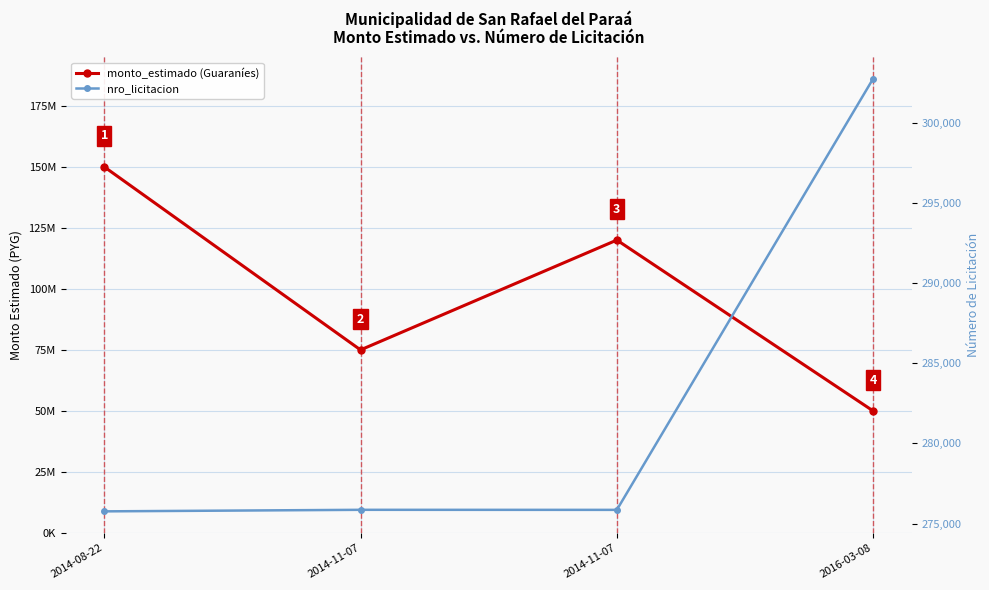

Read the nro_licitacion value at 2014-11-07, to the nearest 10.

275850